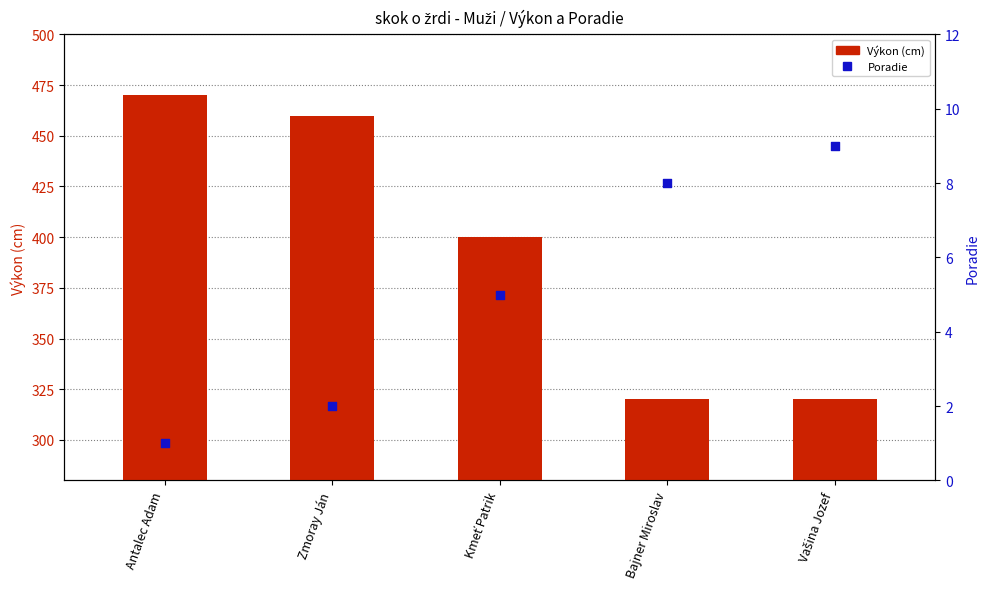

Is the value of Poradie at Zmoray Ján greater than the value of Výkon (cm) at Kmeť Patrik?

No